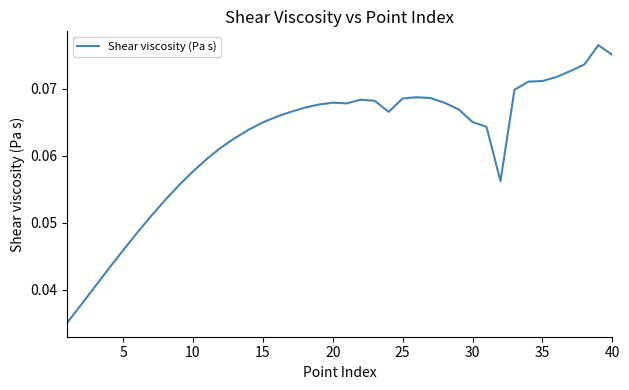

Does the chart display data point markers on the line(s)?

No